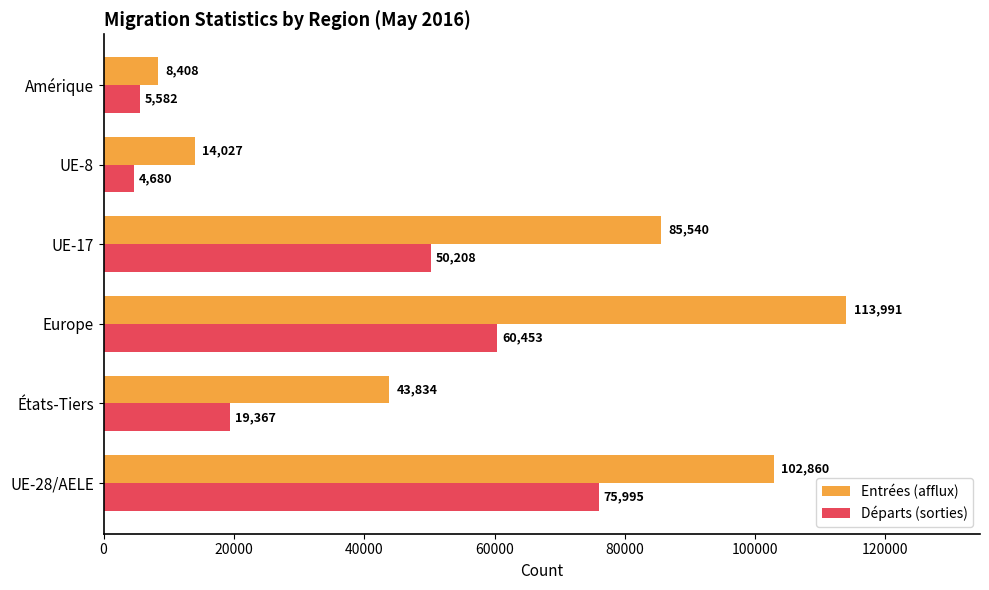

How many values in the Départs (sorties) series are below 50208?

3